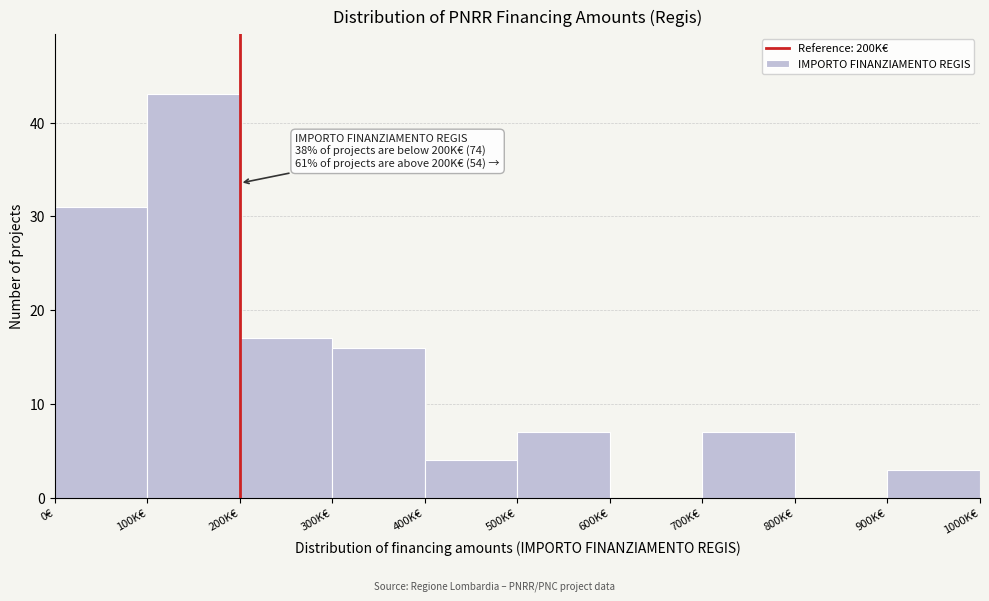

Reading left to right, extract all data points from this chart.

0€=31	100K€=43	200K€=17	300K€=16	400K€=4	500K€=7	600K€=0	700K€=7	800K€=0	900K€=3